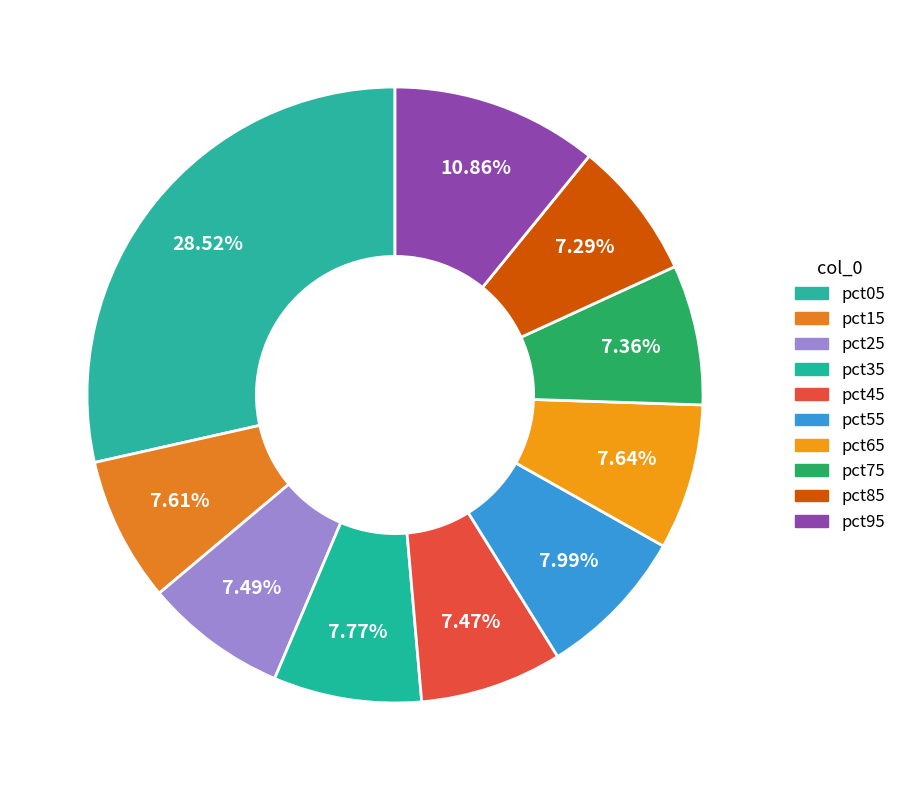

What percentage is the pct45 slice, to the nearest percent?

7%